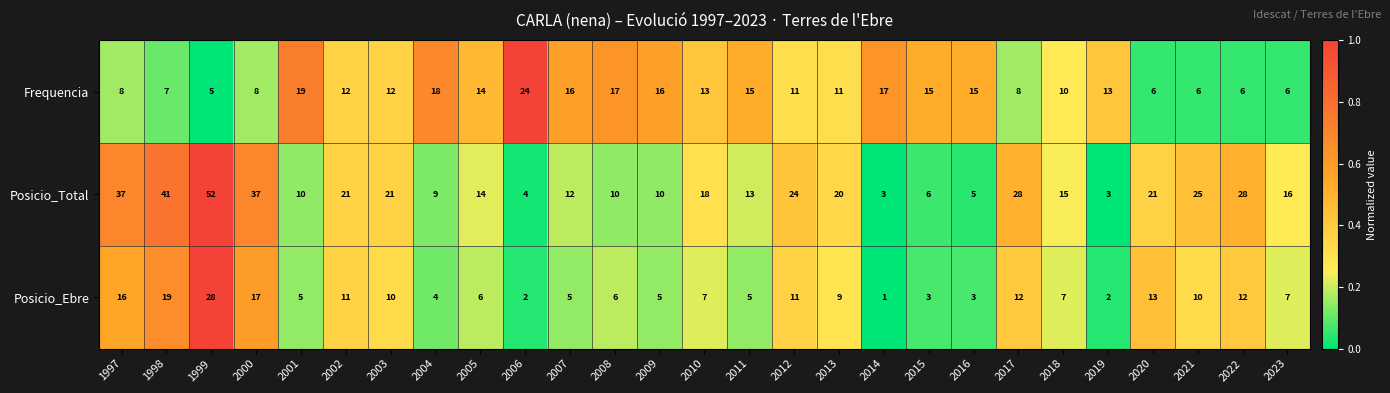

Count the number of data series in this chart.

3